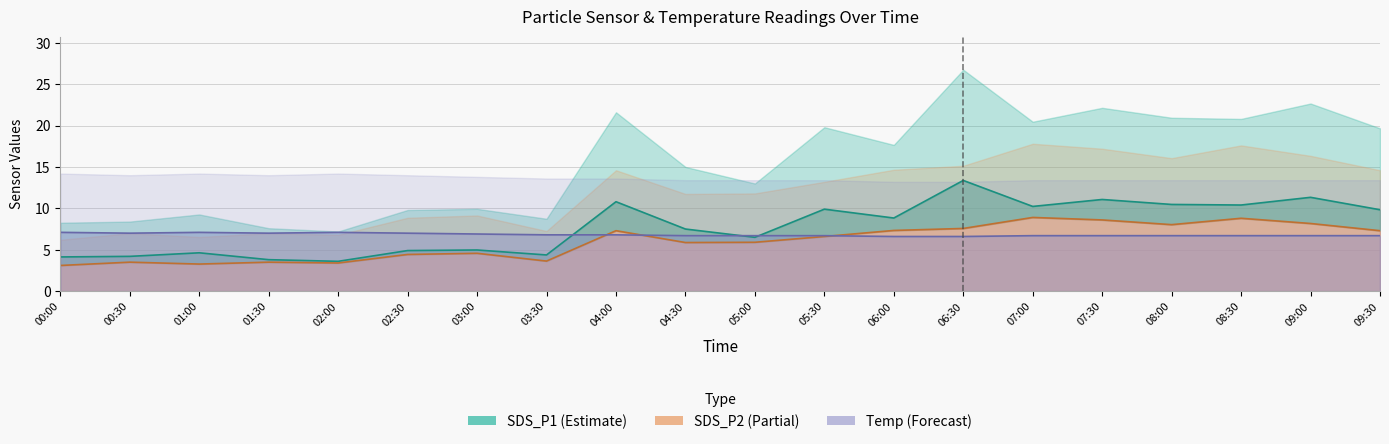

Where is Temp nearest to the value 6?

06:00